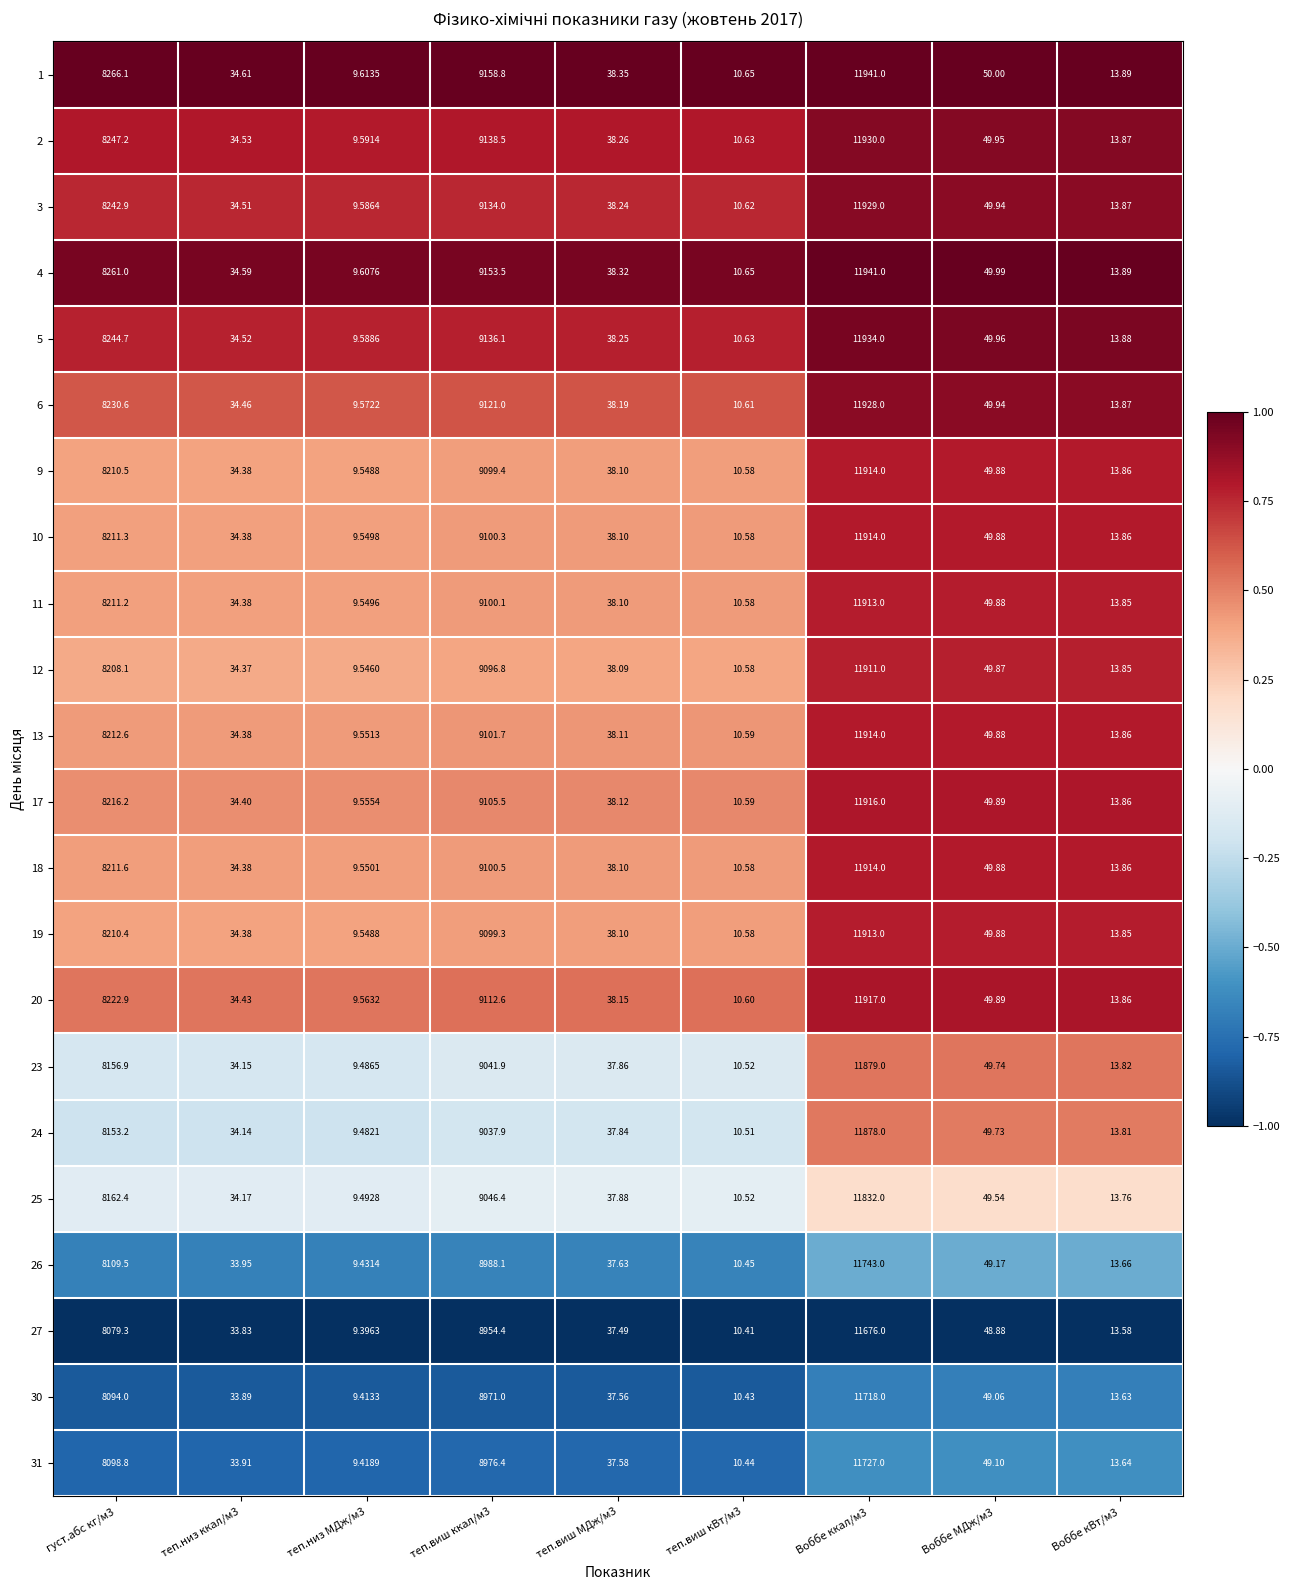

Is the value of 11 at Воббе МДж/м3 greater than the value of 18 at Воббе кВт/м3?

Yes